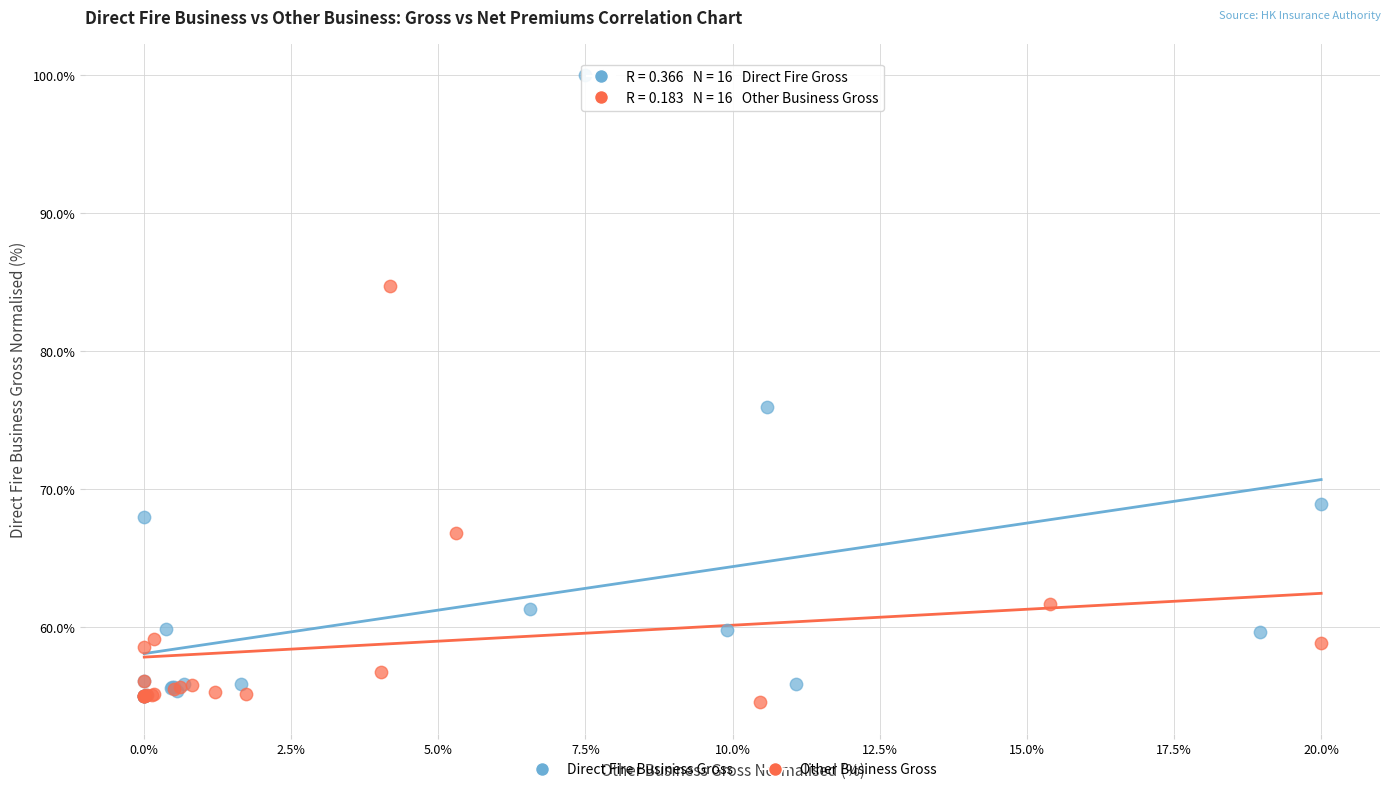

What are all the series names shown in the legend?

Direct Fire Business Gross, Other Business Gross